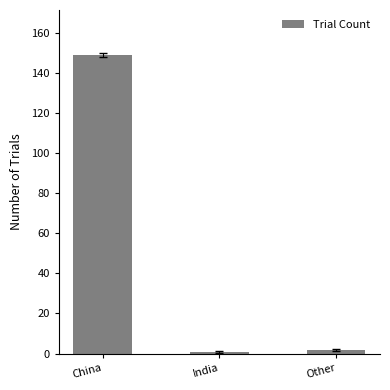

What is the value of the 3rd bar from the left?

2